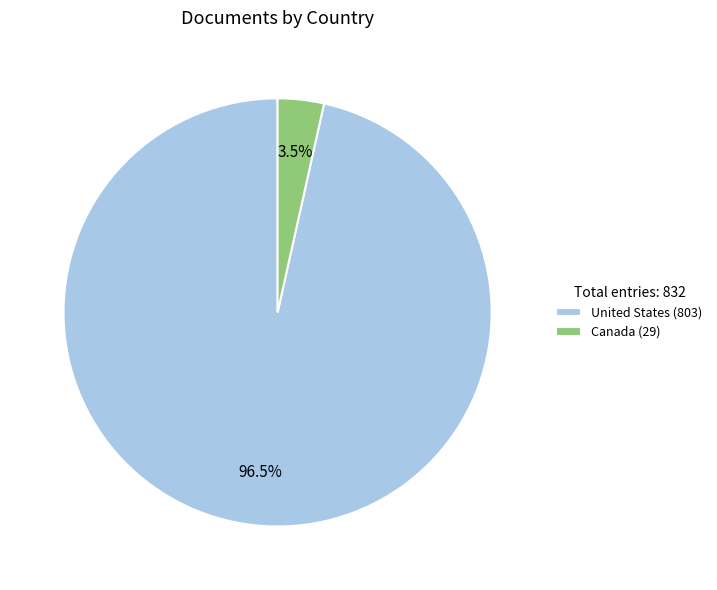

Does United States account for over 50% of the chart?

Yes